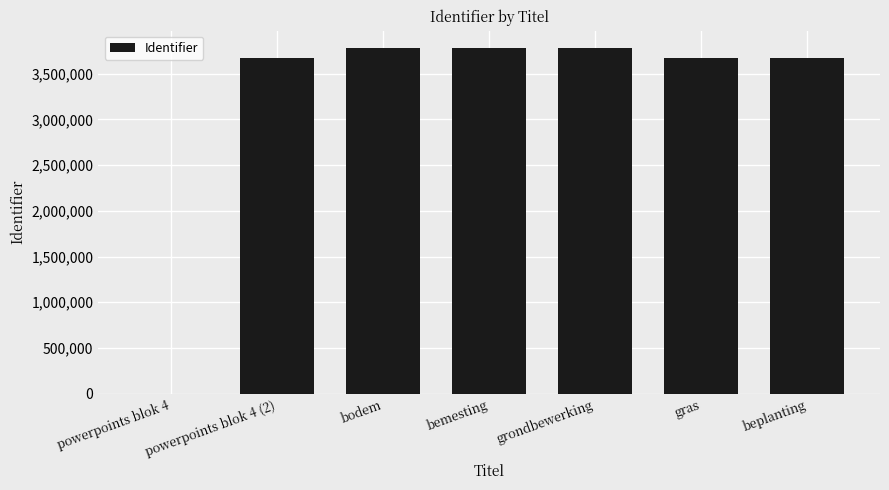

What value does the data have at bodem?

3779324